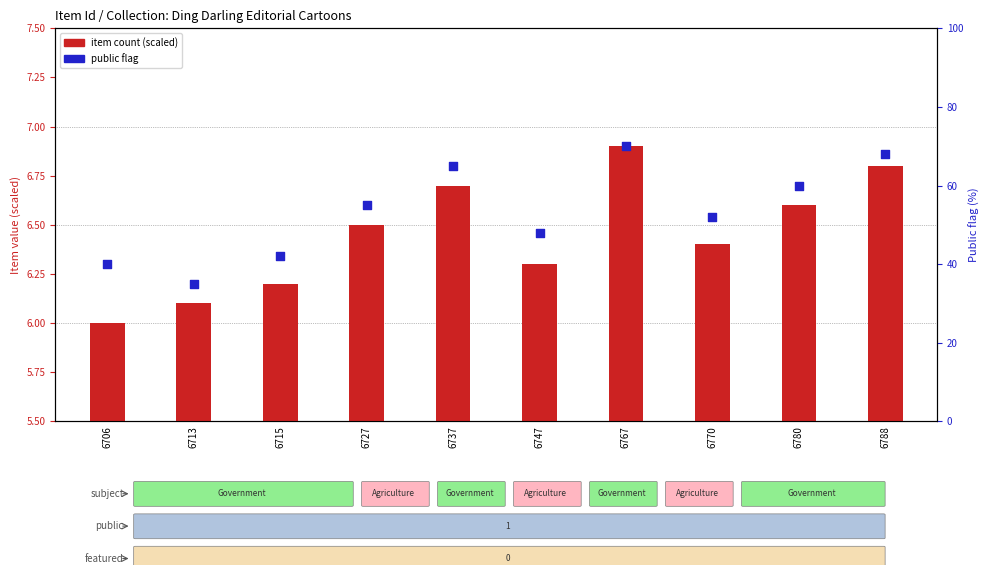

Which series has the largest Y range (max minus min)?

public (percentile rank)